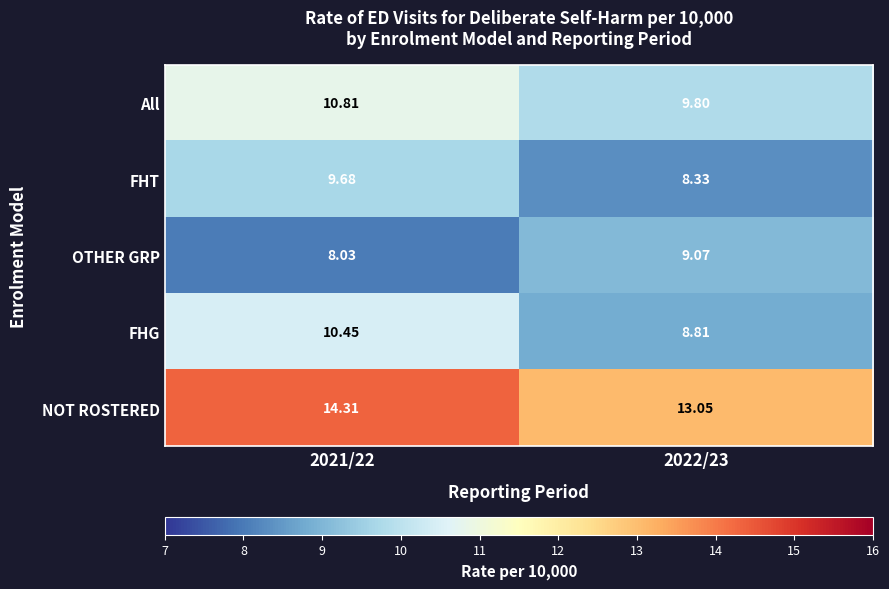

Which series has the largest total across all categories?

NOT ROSTERED